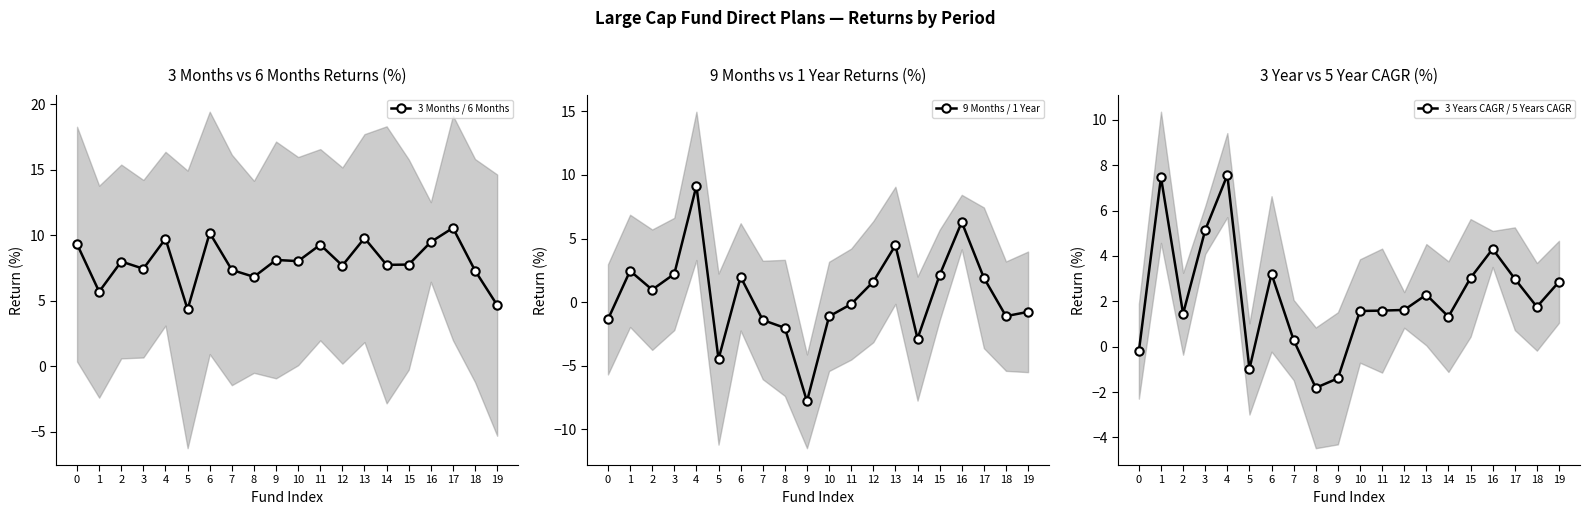

In 9 Months / 1 Year, how many points are lower than both neighbors (excluding endpoints)?

5